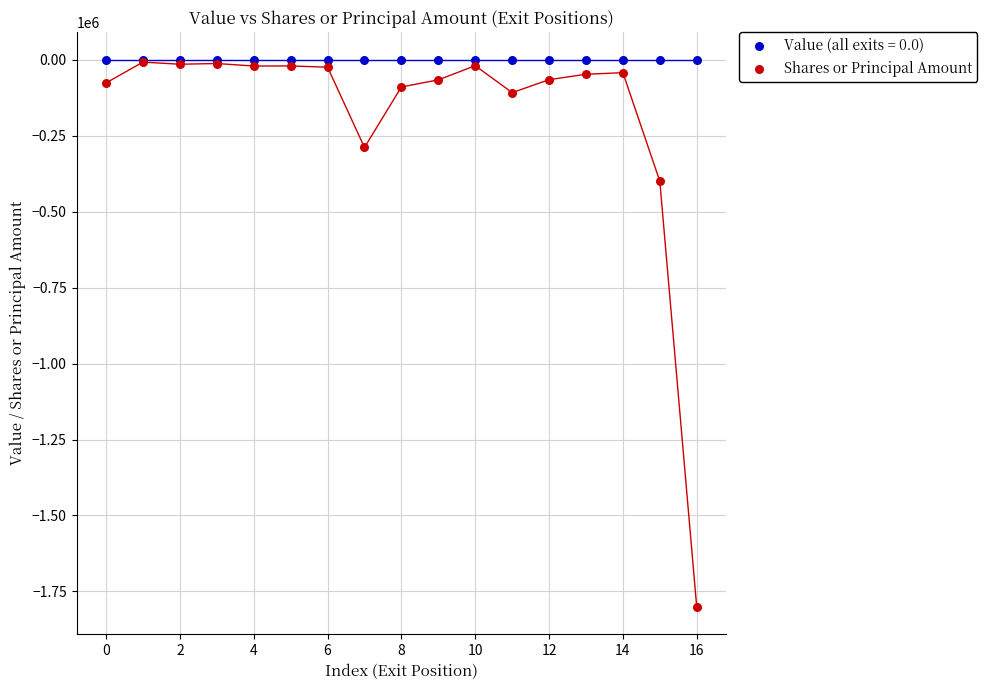

Across all series, what Y value is closest to -900463?

-400000